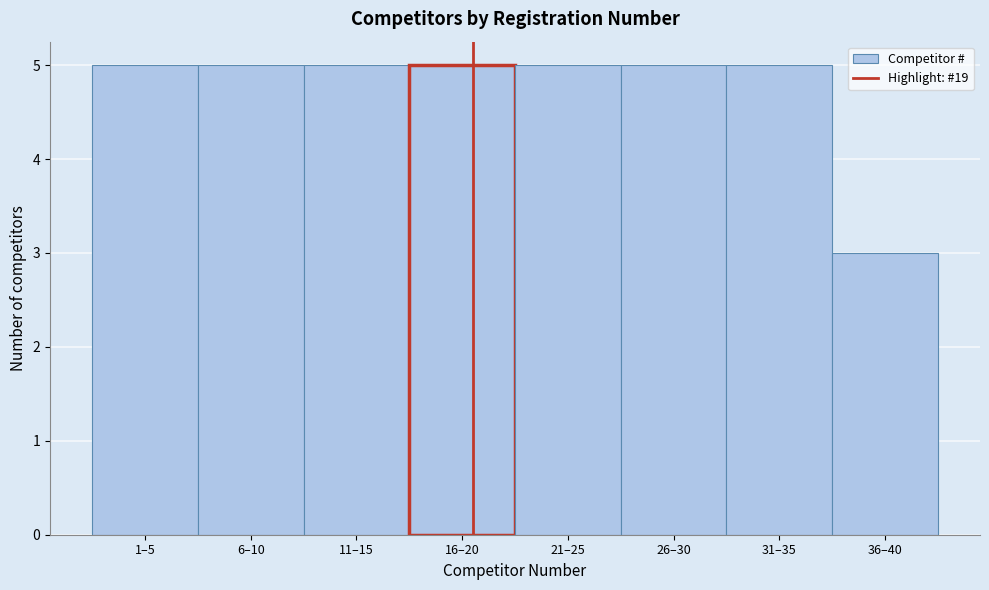

Reading right to left, what are all the values shown in this chart?

3	5	5	5	5	5	5	5